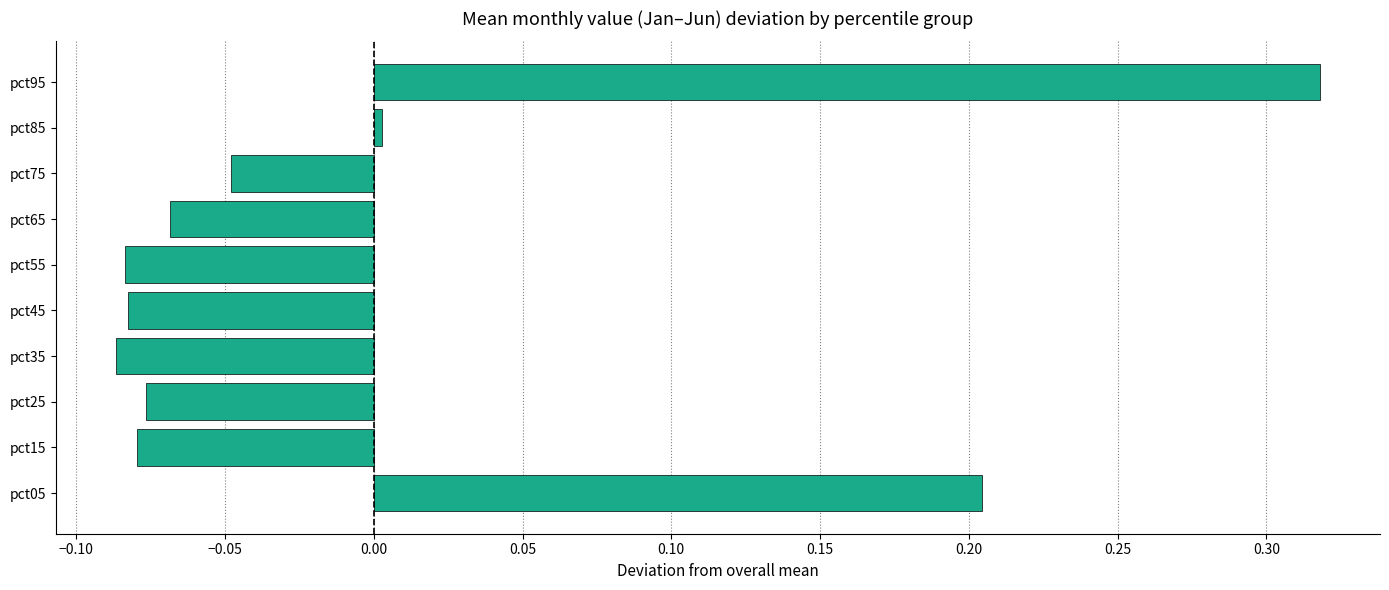

How many bars are there in total?

10